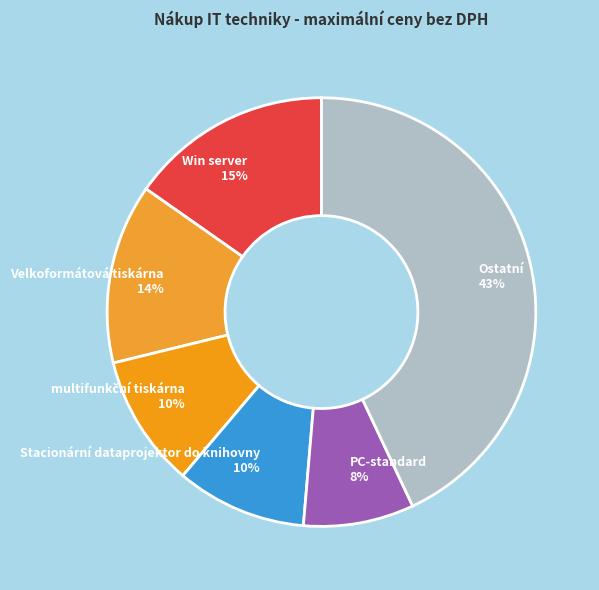

Does Win server account for over 50% of the chart?

No